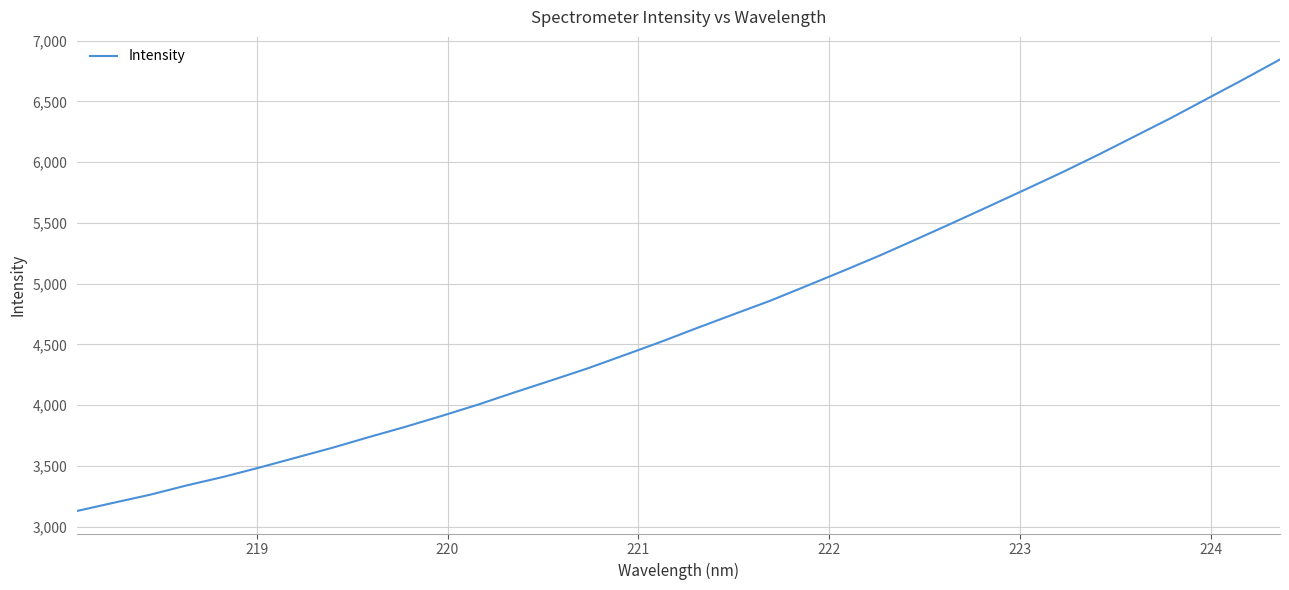

What is the difference between the maximum and minimum values?

3717.1